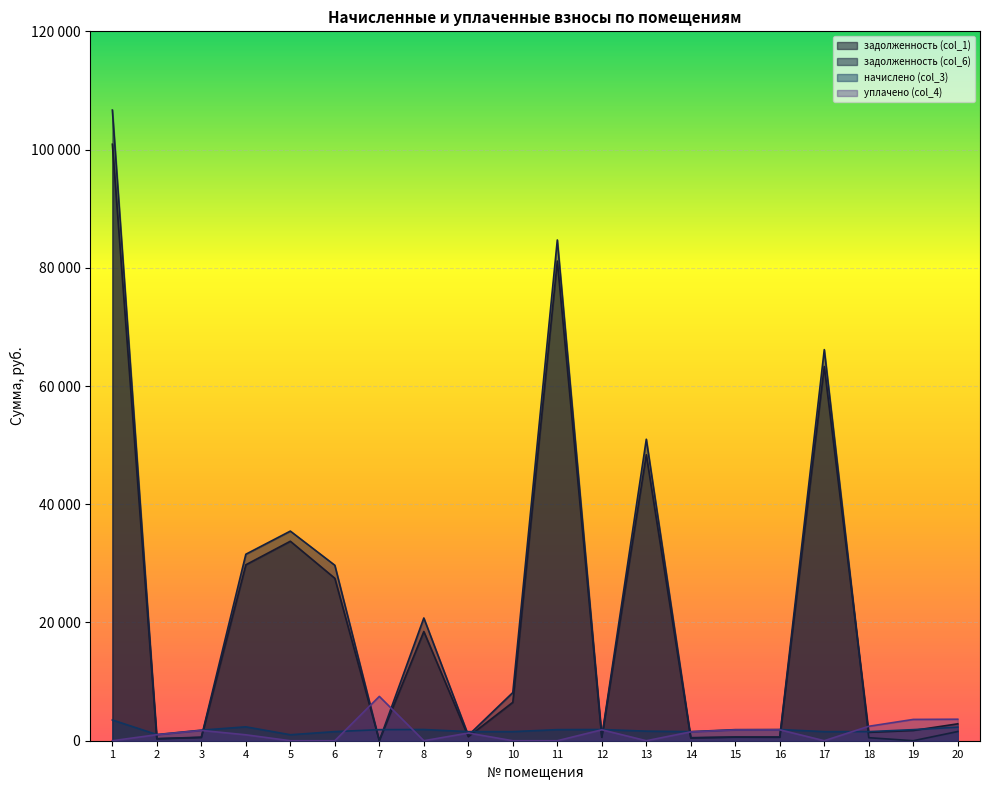

At which label does задолженность (col_6) reach its peak?

1